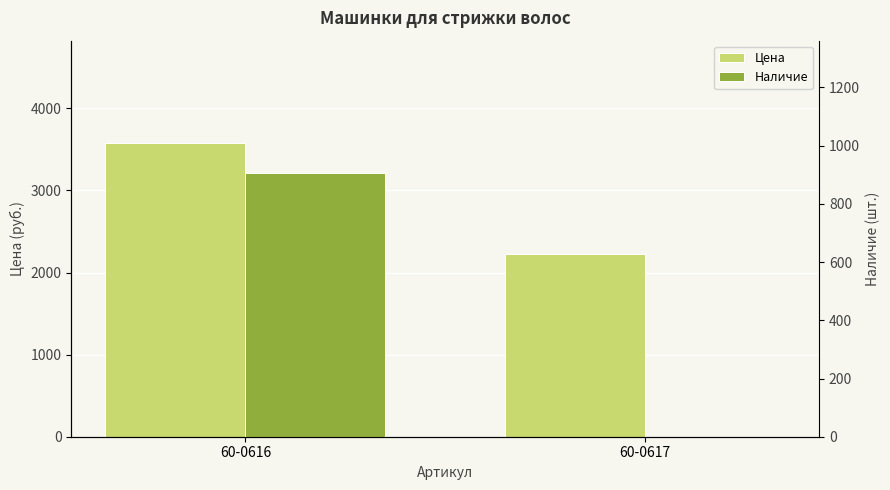

Which series has the widest spread of values?

Цена